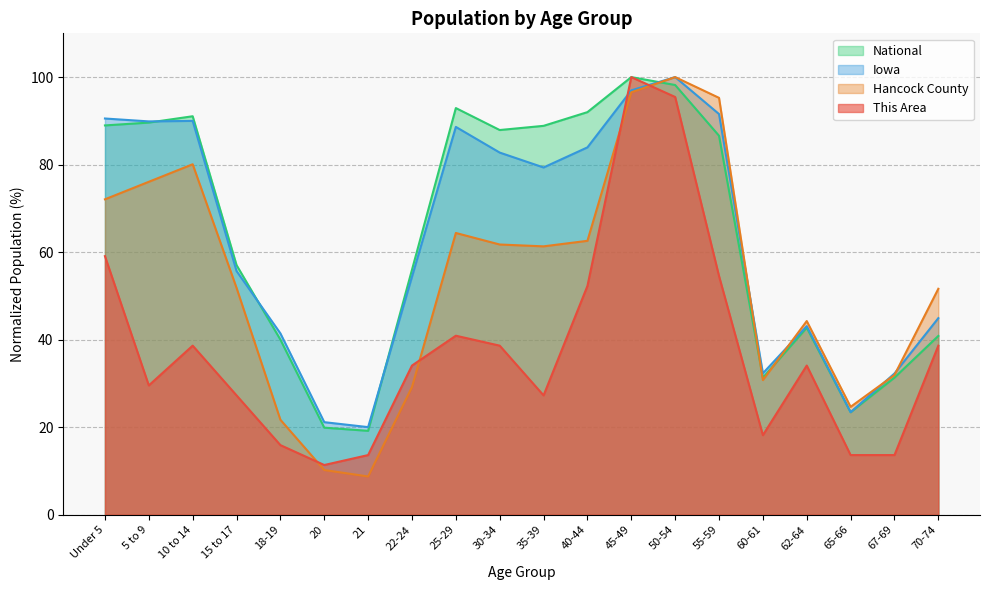

The value of This Area at 15 to 17 is 37.7. True or false?

False